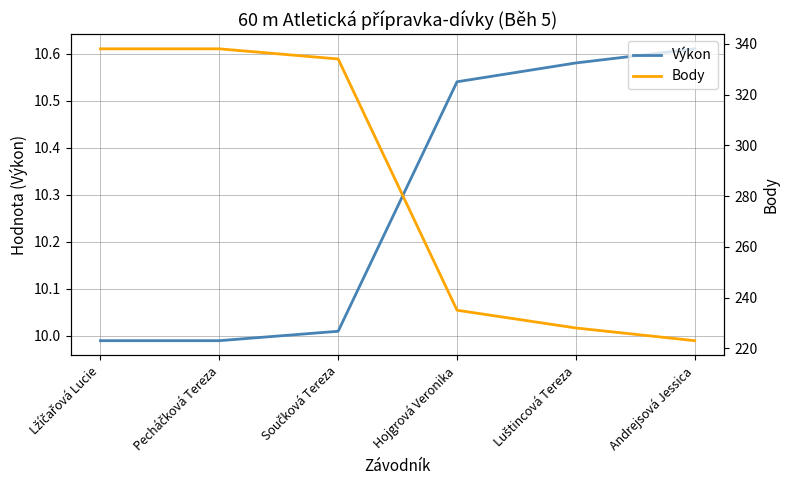

True or false: Výkon has a value of 15.5 at Hojgrová Veronika.

False